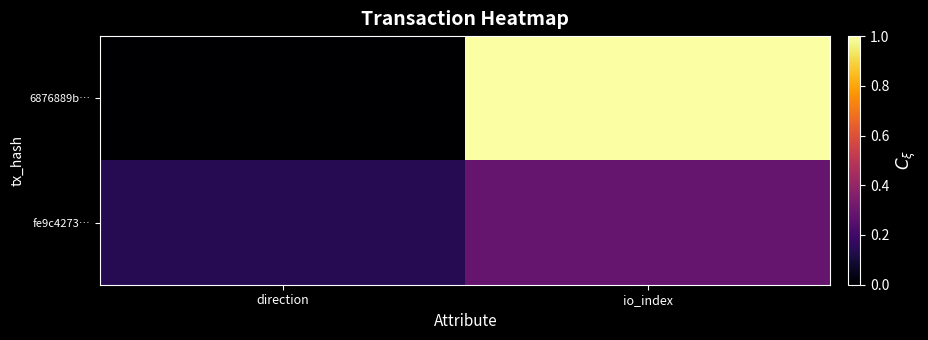

Which series has the widest spread of values?

6876889b…